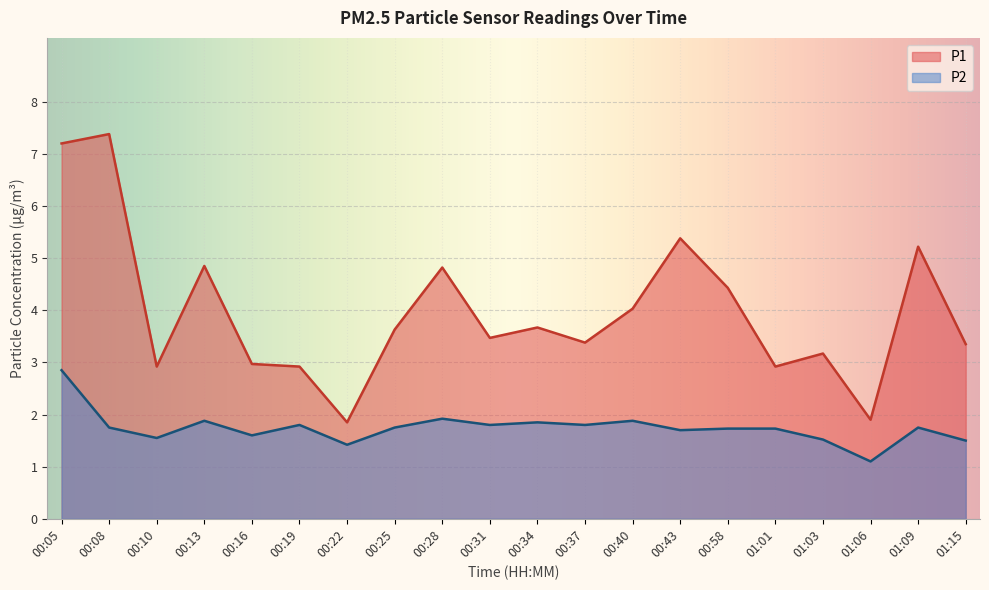

The value of P1 at 00:37 is 3.4. True or false?

True